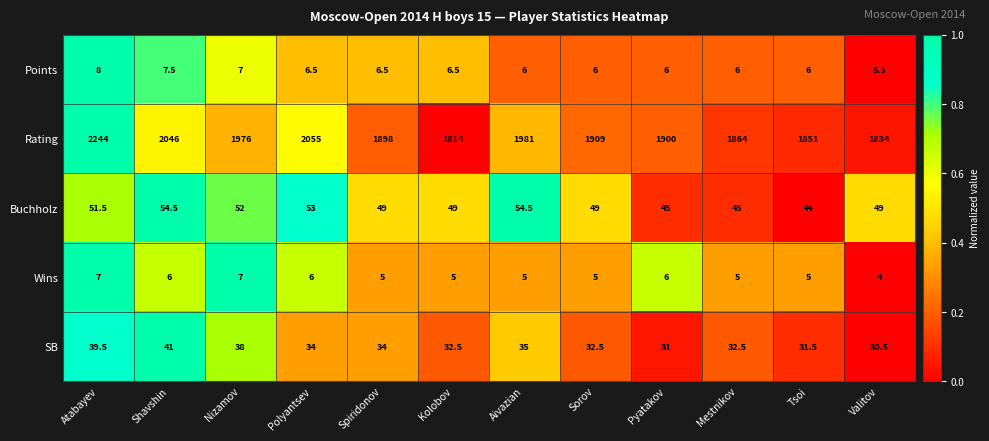

What is the difference between the maximum and minimum values in the Points series?

2.5